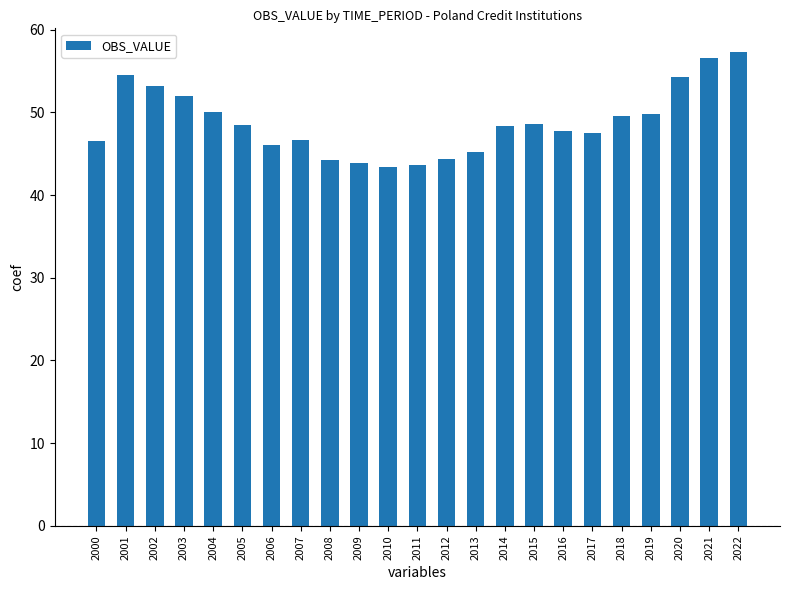

Does the chart contain any negative values?

No